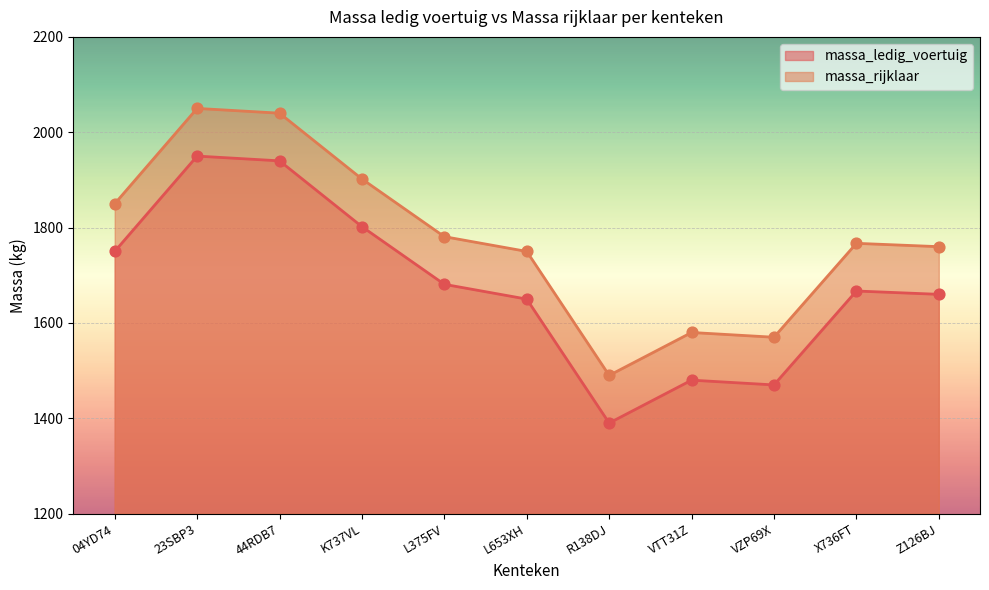

Is the value of massa_rijklaar at R138DJ greater than the value of massa_ledig_voertuig at Z126BJ?

No